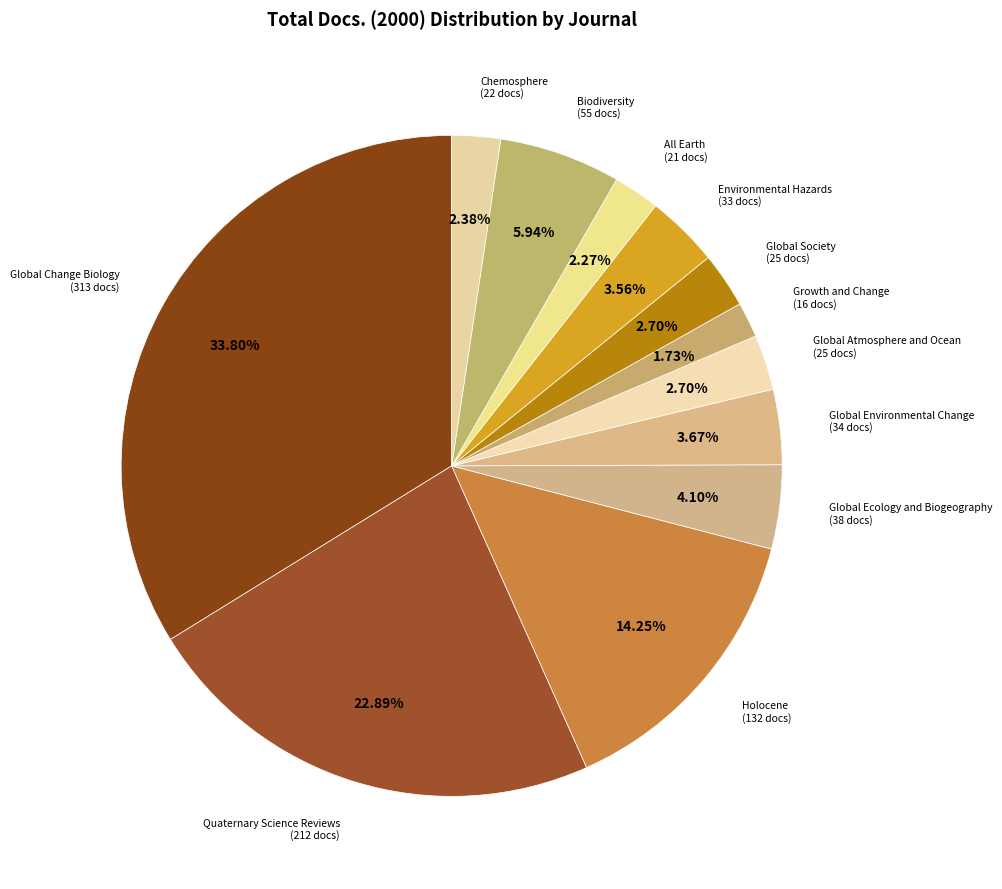

How many segments does this pie chart have?

12